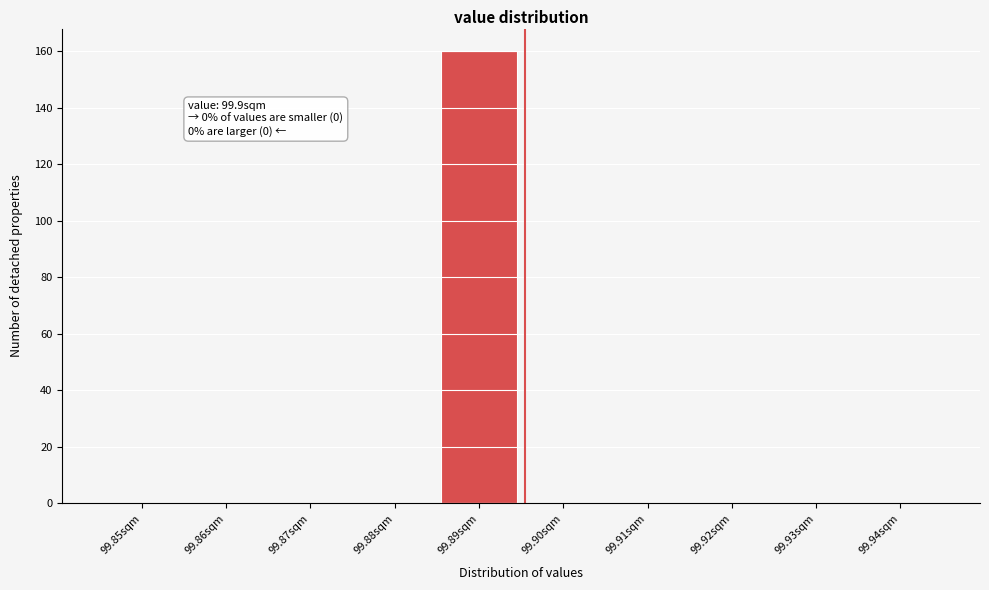

Reading left to right, what are all the values shown in this chart?

99.85sqm=0	99.86sqm=0	99.87sqm=0	99.88sqm=0	99.89sqm=160	99.90sqm=0	99.91sqm=0	99.92sqm=0	99.93sqm=0	99.94sqm=0